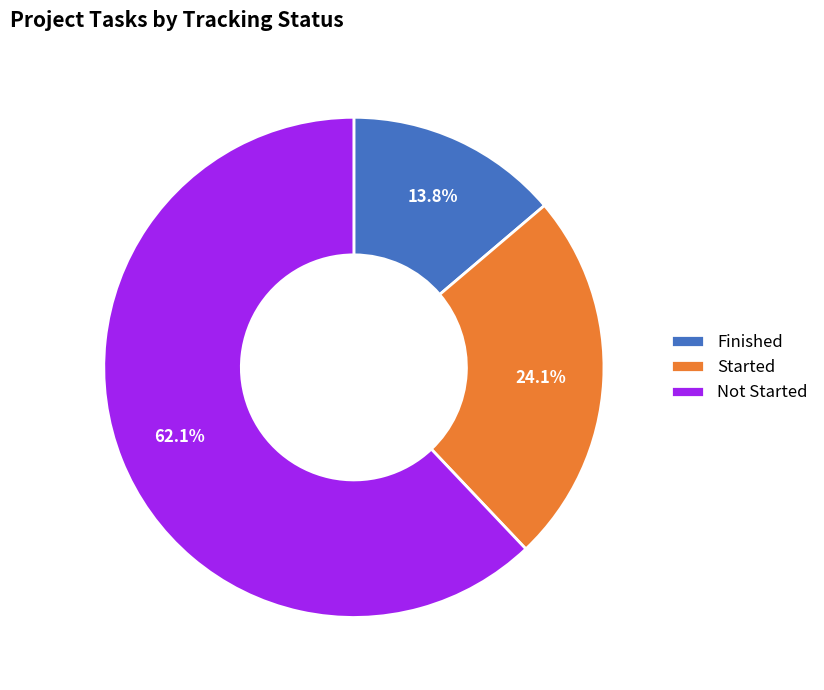

Count the number of slices in the pie.

3